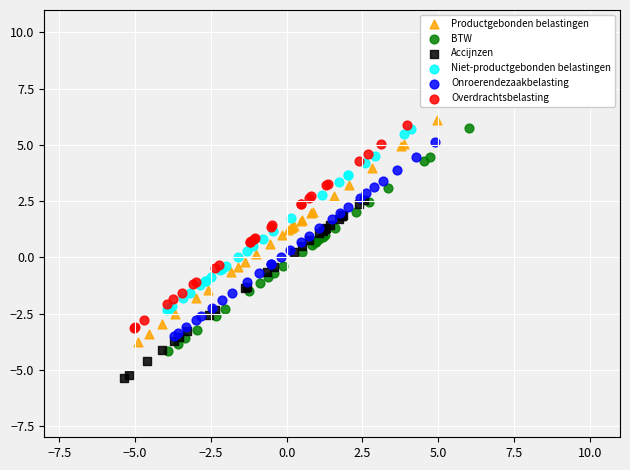

Which series contains the lowest Y value?

Accijnzen